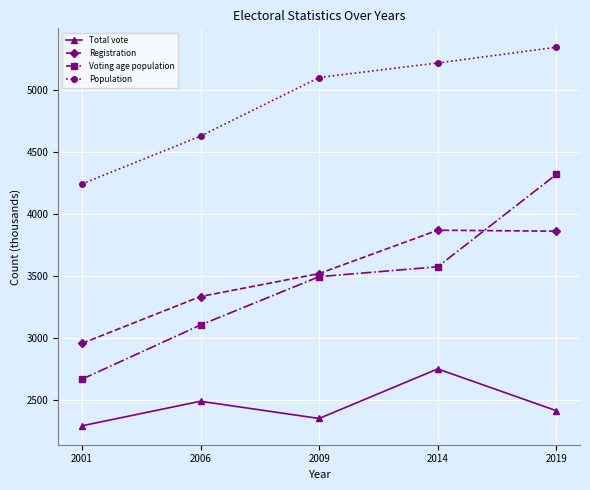

True or false: Population and Total vote intersect in this chart.

False